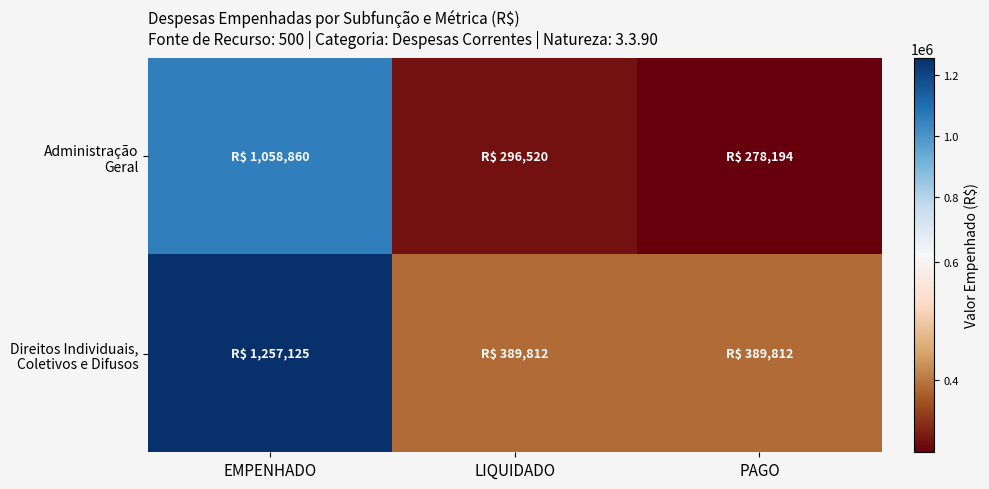

Count the number of data series in this chart.

2